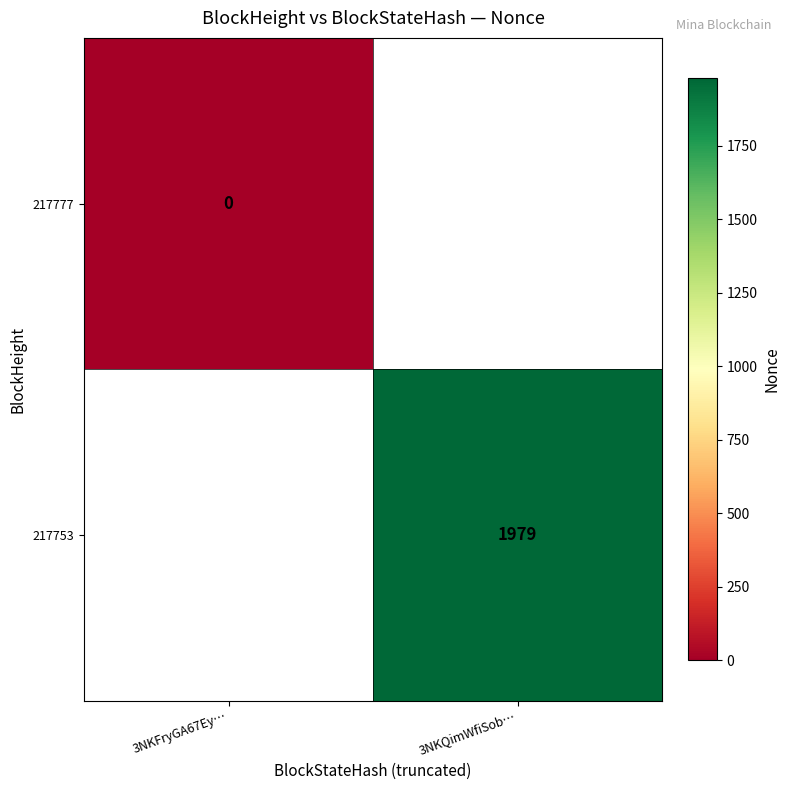

How many categories are shown in the chart?

2